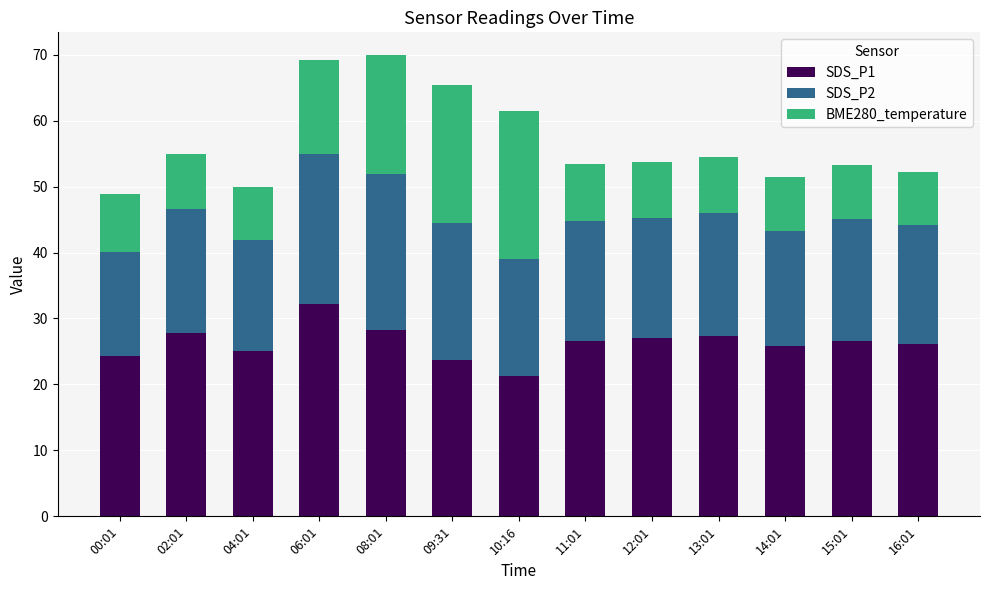

At which label does SDS_P1 reach its minimum?

10:16